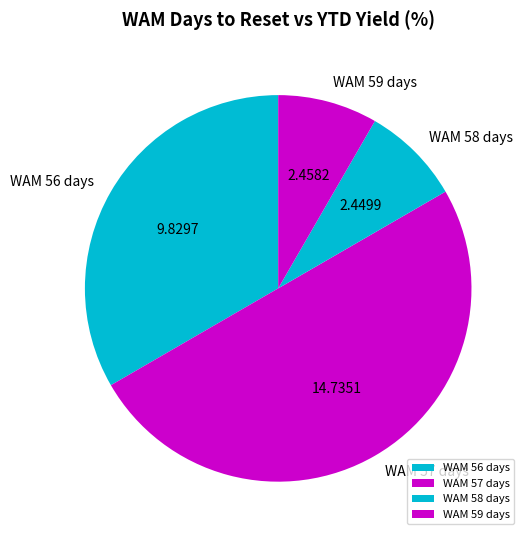

Which has a higher value, WAM 57 days or WAM 56 days?

WAM 57 days